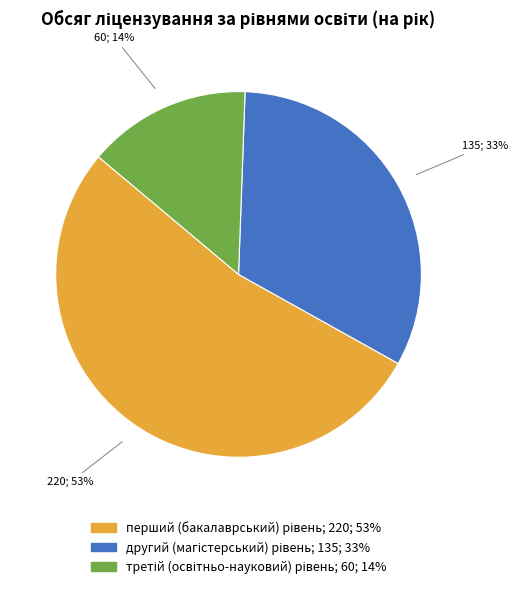

Is there a majority slice in this chart?

Yes